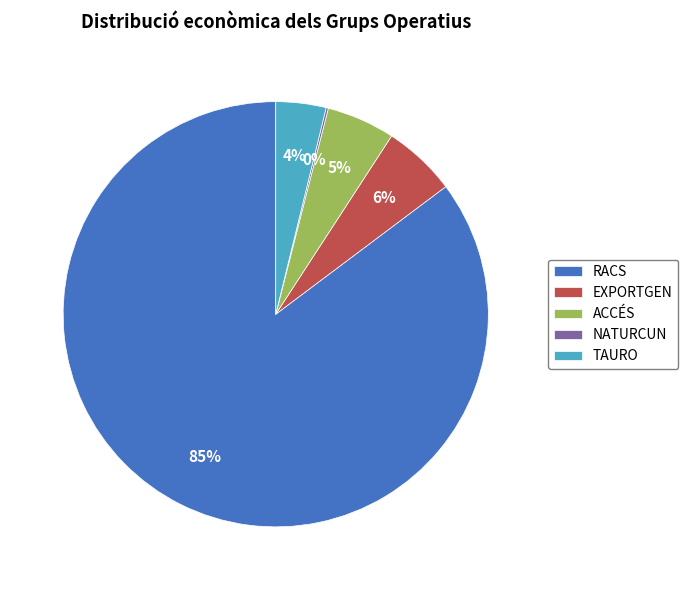

Is it true that RACS is 95% of the pie?

False